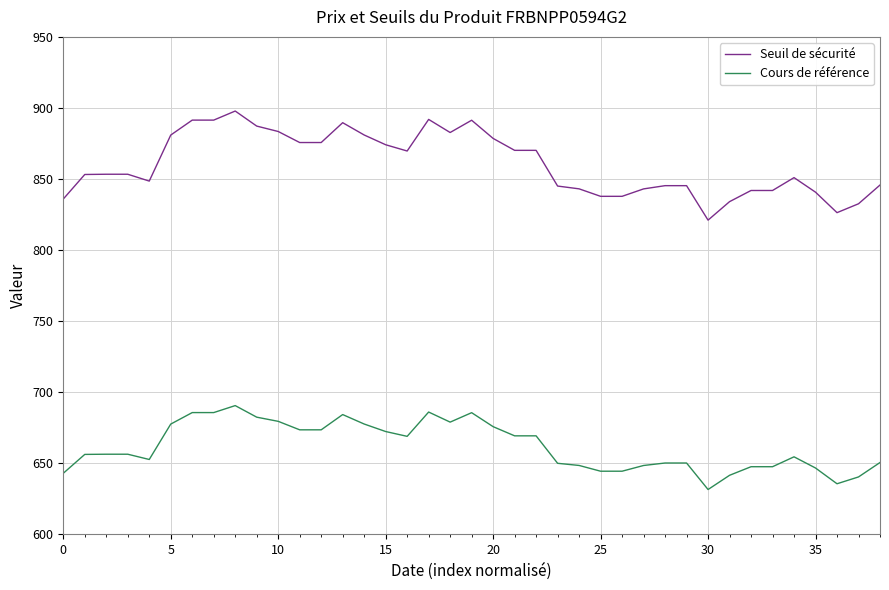

Which series has the largest total across all categories?

Seuil de sécurité